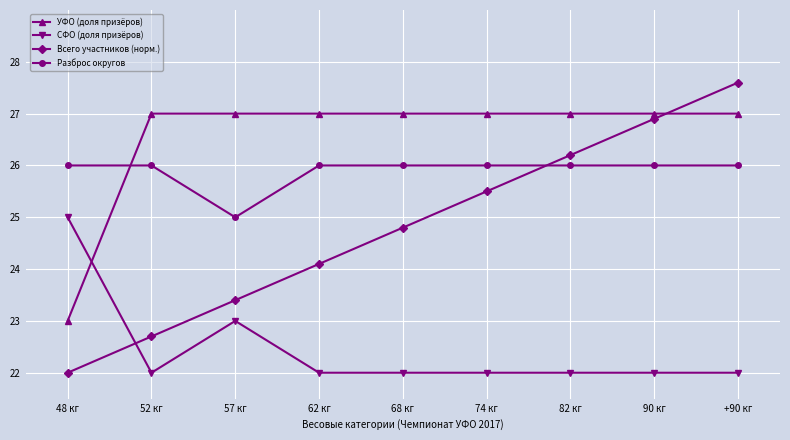

What is the minimum value shown in the chart?

22.0